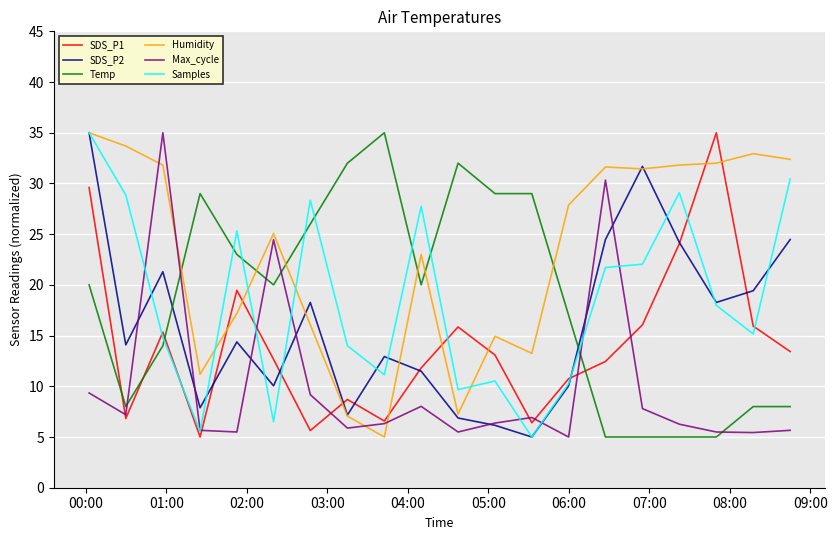

What is the greatest value displayed?

35.0